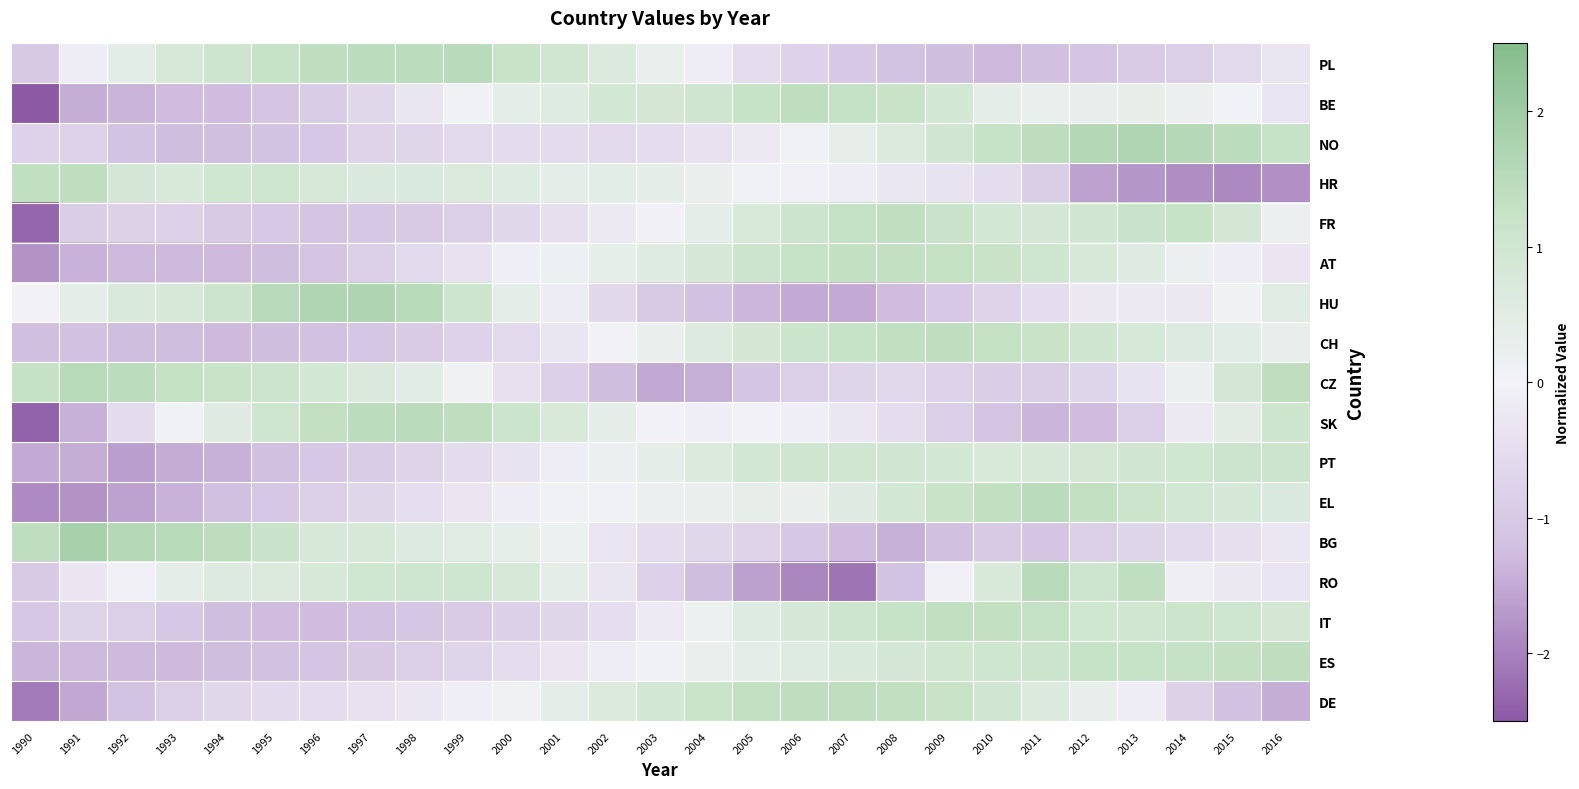

Reading left to right, extract all data points from this chart.

PL: 1990=-1.0	1991=-0.1	1992=0.4	1993=0.8	1994=1.0	1995=1.2	1996=1.4	1997=1.4	1998=1.5	1999=1.5	2000=1.2	2001=1.0	2002=0.6	2003=0.3	2004=-0.1	2005=-0.5	2006=-0.8	2007=-1.0	2008=-1.2	2009=-1.3	2010=-1.3	2011=-1.2	2012=-1.1	2013=-0.9	2014=-0.9	2015=-0.6	2016=-0.3
BE: 1990=-2.5	1991=-1.5	1992=-1.4	1993=-1.3	1994=-1.3	1995=-1.1	1996=-0.9	1997=-0.6	1998=-0.3	1999=0.0	2000=0.4	2001=0.6	2002=0.9	2003=0.9	2004=1.0	2005=1.2	2006=1.4	2007=1.3	2008=1.2	2009=0.9	2010=0.4	2011=0.3	2012=0.3	2013=0.3	2014=0.2	2015=0.0	2016=-0.3
NO: 1990=-0.8	1991=-0.8	1992=-1.1	1993=-1.3	1994=-1.2	1995=-1.2	1996=-1.0	1997=-0.8	1998=-0.7	1999=-0.6	2000=-0.5	2001=-0.5	2002=-0.6	2003=-0.5	2004=-0.4	2005=-0.2	2006=0.1	2007=0.3	2008=0.6	2009=0.9	2010=1.2	2011=1.4	2012=1.6	2013=1.7	2014=1.6	2015=1.4	2016=1.2
HR: 1990=1.3	1991=1.4	1992=0.8	1993=0.7	1994=1.0	1995=1.0	1996=0.8	1997=0.7	1998=0.7	1999=0.7	2000=0.6	2001=0.4	2002=0.4	2003=0.4	2004=0.2	2005=0.1	2006=-0.1	2007=-0.1	2008=-0.3	2009=-0.4	2010=-0.5	2011=-0.9	2012=-1.6	2013=-1.7	2014=-1.8	2015=-1.9	2016=-1.8
FR: 1990=-2.3	1991=-0.9	1992=-0.8	1993=-0.8	1994=-1.0	1995=-1.0	1996=-1.1	1997=-1.0	1998=-1.0	1999=-0.9	2000=-0.7	2001=-0.5	2002=-0.2	2003=-0.1	2004=0.4	2005=0.8	2006=1.1	2007=1.3	2008=1.4	2009=1.2	2010=0.9	2011=0.8	2012=0.9	2013=1.2	2014=1.2	2015=0.9	2016=0.2
AT: 1990=-1.8	1991=-1.4	1992=-1.3	1993=-1.3	1994=-1.3	1995=-1.3	1996=-1.1	1997=-0.9	1998=-0.6	1999=-0.4	2000=-0.1	2001=0.1	2002=0.3	2003=0.6	2004=0.8	2005=1.1	2006=1.2	2007=1.3	2008=1.3	2009=1.3	2010=1.2	2011=1.0	2012=0.8	2013=0.5	2014=0.2	2015=-0.1	2016=-0.3
HU: 1990=0.0	1991=0.4	1992=0.7	1993=0.8	1994=1.1	1995=1.5	1996=1.7	1997=1.7	1998=1.5	1999=1.1	2000=0.4	2001=-0.2	2002=-0.6	2003=-1.0	2004=-1.2	2005=-1.3	2006=-1.5	2007=-1.5	2008=-1.3	2009=-1.0	2010=-0.8	2011=-0.5	2012=-0.2	2013=-0.2	2014=-0.2	2015=0.1	2016=0.5
CH: 1990=-1.2	1991=-1.2	1992=-1.3	1993=-1.3	1994=-1.3	1995=-1.3	1996=-1.2	1997=-1.1	1998=-0.9	1999=-0.8	2000=-0.6	2001=-0.3	2002=-0.0	2003=0.3	2004=0.6	2005=0.9	2006=1.1	2007=1.2	2008=1.3	2009=1.4	2010=1.3	2011=1.2	2012=1.0	2013=0.8	2014=0.6	2015=0.4	2016=0.3
CZ: 1990=1.3	1991=1.5	1992=1.5	1993=1.3	1994=1.2	1995=1.1	1996=0.9	1997=0.7	1998=0.4	1999=0.1	2000=-0.4	2001=-0.8	2002=-1.3	2003=-1.5	2004=-1.4	2005=-1.1	2006=-0.9	2007=-0.7	2008=-0.6	2009=-0.8	2010=-0.9	2011=-0.9	2012=-0.7	2013=-0.4	2014=0.2	2015=0.9	2016=1.4
SK: 1990=-2.4	1991=-1.4	1992=-0.5	1993=0.1	1994=0.5	1995=1.0	1996=1.3	1997=1.4	1998=1.5	1999=1.4	2000=1.1	2001=0.7	2002=0.4	2003=0.0	2004=-0.1	2005=-0.0	2006=-0.1	2007=-0.3	2008=-0.5	2009=-0.9	2010=-1.1	2011=-1.4	2012=-1.3	2013=-0.9	2014=-0.2	2015=0.5	2016=1.1
PT: 1990=-1.5	1991=-1.5	1992=-1.7	1993=-1.5	1994=-1.4	1995=-1.2	1996=-1.0	1997=-0.9	1998=-0.7	1999=-0.5	2000=-0.4	2001=-0.1	2002=0.2	2003=0.4	2004=0.6	2005=0.9	2006=1.0	2007=1.0	2008=1.0	2009=0.9	2010=0.7	2011=0.8	2012=0.9	2013=0.9	2014=1.0	2015=1.1	2016=1.1
EL: 1990=-1.9	1991=-1.8	1992=-1.6	1993=-1.4	1994=-1.2	1995=-1.0	1996=-0.9	1997=-0.7	1998=-0.5	1999=-0.3	2000=-0.1	2001=0.0	2002=0.1	2003=0.2	2004=0.3	2005=0.3	2006=0.2	2007=0.5	2008=0.9	2009=1.2	2010=1.3	2011=1.5	2012=1.3	2013=1.1	2014=0.9	2015=0.8	2016=0.7
BG: 1990=1.4	1991=1.8	1992=1.6	1993=1.5	1994=1.4	1995=1.2	1996=0.8	1997=0.8	1998=0.6	1999=0.5	2000=0.3	2001=0.2	2002=-0.3	2003=-0.5	2004=-0.7	2005=-0.8	2006=-1.0	2007=-1.3	2008=-1.4	2009=-1.2	2010=-1.0	2011=-1.1	2012=-0.8	2013=-0.7	2014=-0.6	2015=-0.5	2016=-0.3
RO: 1990=-1.0	1991=-0.3	1992=-0.1	1993=0.4	1994=0.6	1995=0.7	1996=0.8	1997=1.0	1998=1.0	1999=1.0	2000=0.8	2001=0.4	2002=-0.3	2003=-0.8	2004=-1.3	2005=-1.6	2006=-1.9	2007=-2.2	2008=-1.1	2009=-0.1	2010=0.8	2011=1.5	2012=1.1	2013=1.4	2014=-0.1	2015=-0.2	2016=-0.3
IT: 1990=-1.0	1991=-0.7	1992=-0.9	1993=-1.1	1994=-1.3	1995=-1.3	1996=-1.3	1997=-1.2	1998=-1.1	1999=-0.9	2000=-0.8	2001=-0.7	2002=-0.5	2003=-0.2	2004=0.2	2005=0.6	2006=0.8	2007=1.0	2008=1.2	2009=1.3	2010=1.3	2011=1.3	2012=1.0	2013=1.0	2014=1.1	2015=1.0	2016=0.9
ES: 1990=-1.4	1991=-1.3	1992=-1.3	1993=-1.3	1994=-1.3	1995=-1.2	1996=-1.1	1997=-1.0	1998=-0.9	1999=-0.7	2000=-0.5	2001=-0.3	2002=-0.1	2003=0.1	2004=0.2	2005=0.4	2006=0.6	2007=0.7	2008=0.9	2009=1.0	2010=1.0	2011=1.1	2012=1.2	2013=1.2	2014=1.3	2015=1.3	2016=1.4
DE: 1990=-2.1	1991=-1.5	1992=-1.1	1993=-0.9	1994=-0.7	1995=-0.6	1996=-0.5	1997=-0.4	1998=-0.3	1999=-0.1	2000=0.1	2001=0.4	2002=0.6	2003=0.9	2004=1.1	2005=1.3	2006=1.4	2007=1.4	2008=1.3	2009=1.2	2010=1.0	2011=0.7	2012=0.3	2013=-0.1	2014=-0.8	2015=-1.2	2016=-1.5